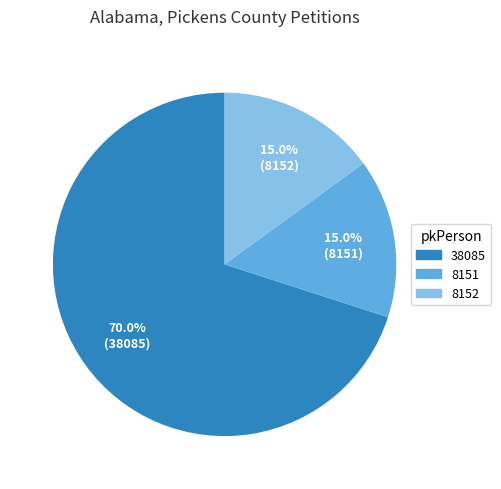

Which has a higher value, 8151 or 38085?

38085